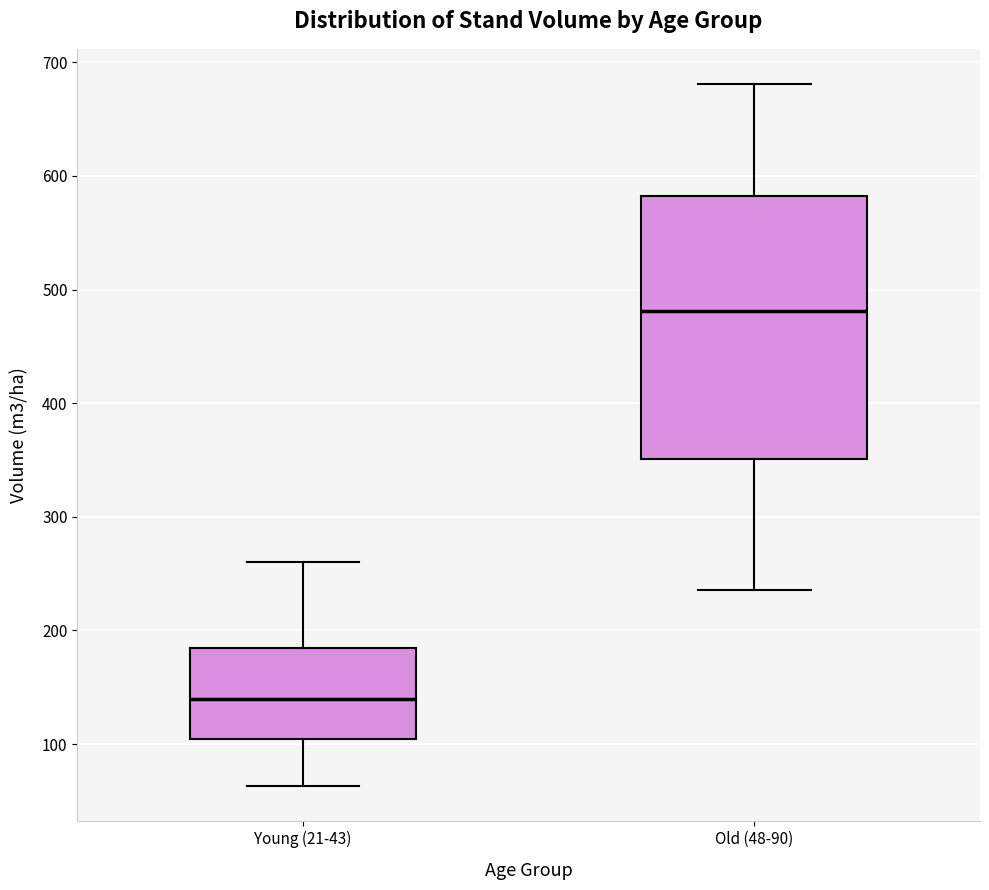

Reading left to right, transcribe this box plot: for each box, give where its median line is, the range the box spans, and where its two whiskers end, as read against the y-axis. The values are not printed on the chart, so give them approximately, as read against the axis.

Young (21-43): median 140, box 100 to 180, whiskers 60 to 260
Old (48-90): median 480, box 350 to 580, whiskers 240 to 680